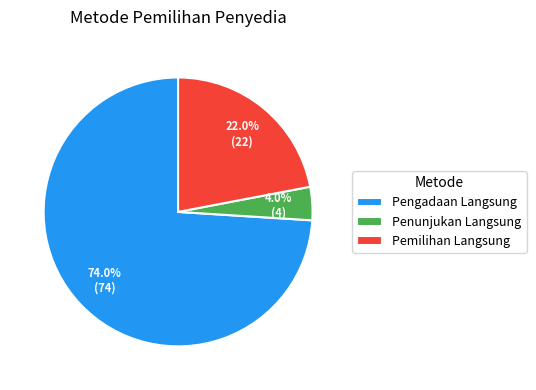

To the nearest percent, what is the average slice percentage?

33%